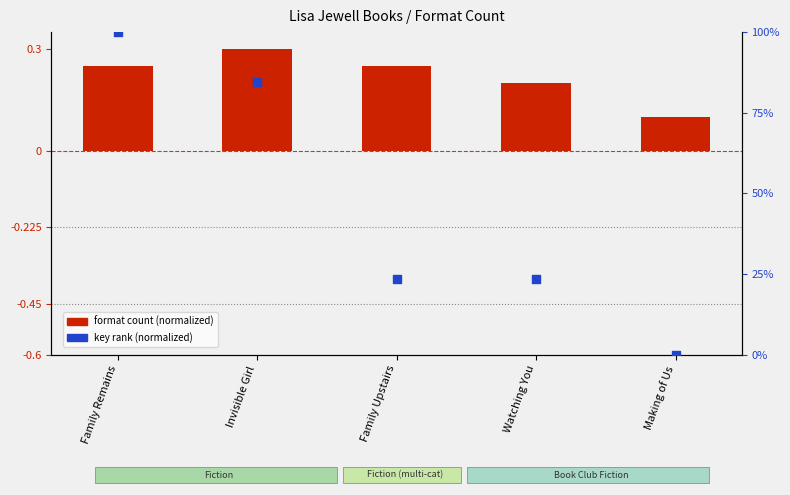

Which series has the largest total across all categories?

key rank (normalized)